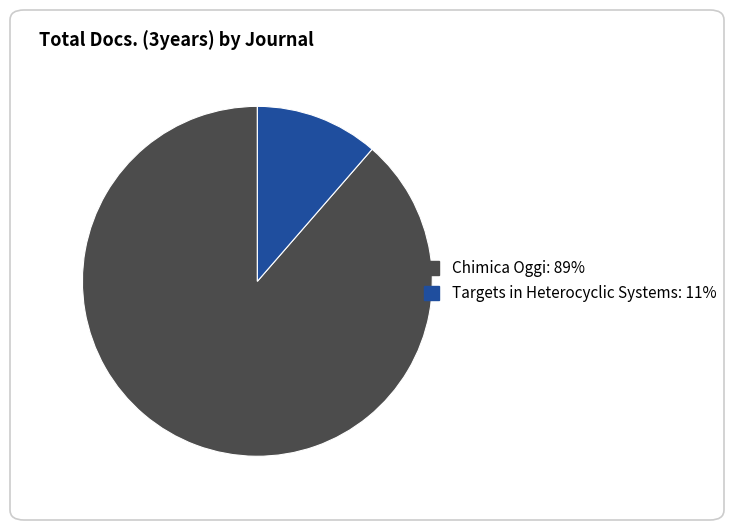

What is the majority slice?

Chimica Oggi